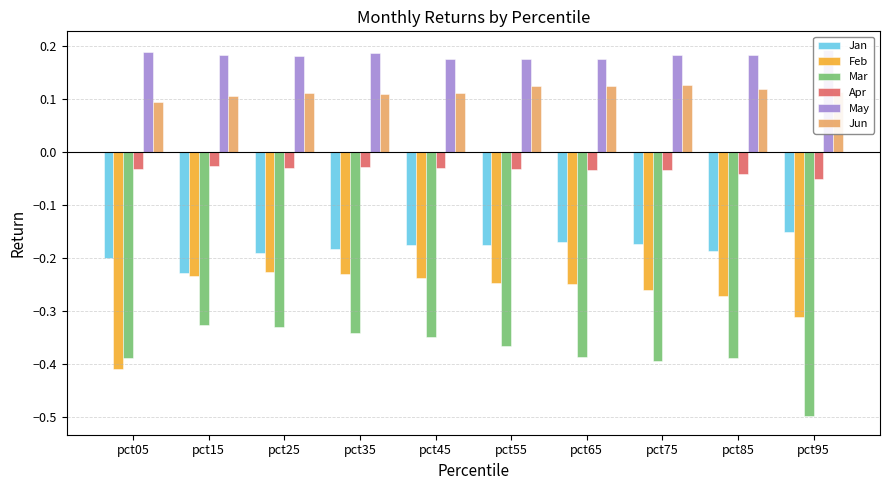

Which label corresponds to the smallest value in the chart?

pct95